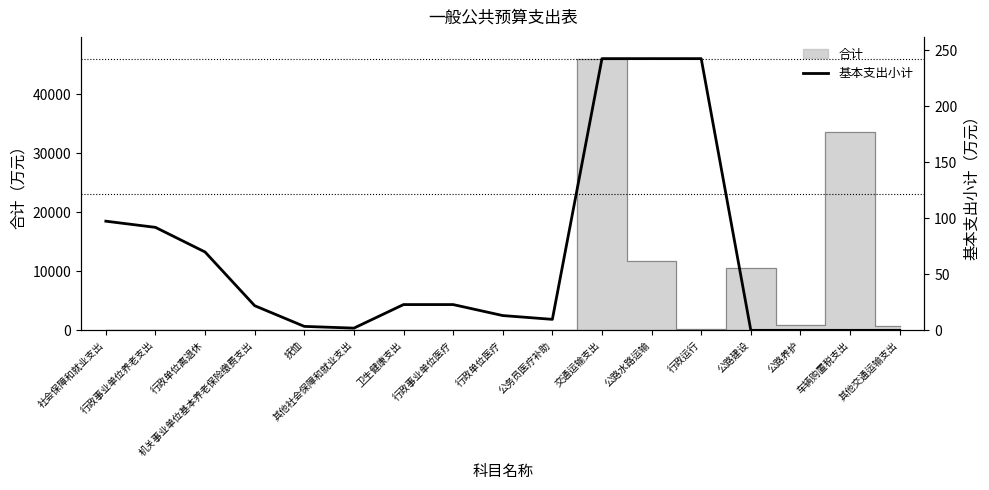

What is the change in value from 公务员医疗补助 to 车辆购置税支出?

-9.8